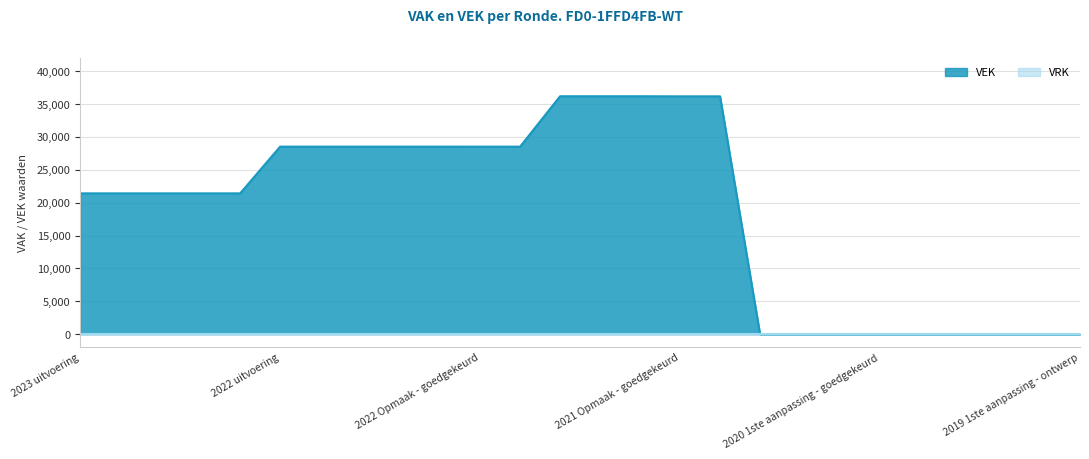

True or false: the data shows 14589 at 2022 uitvoering.

False